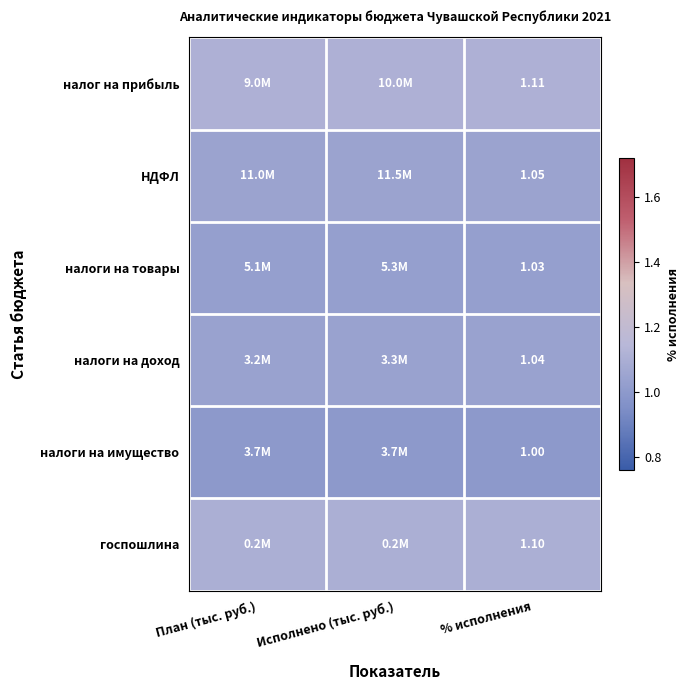

Which series changed the most between План (тыс. руб.) and % исполнения?

налог на прибыль